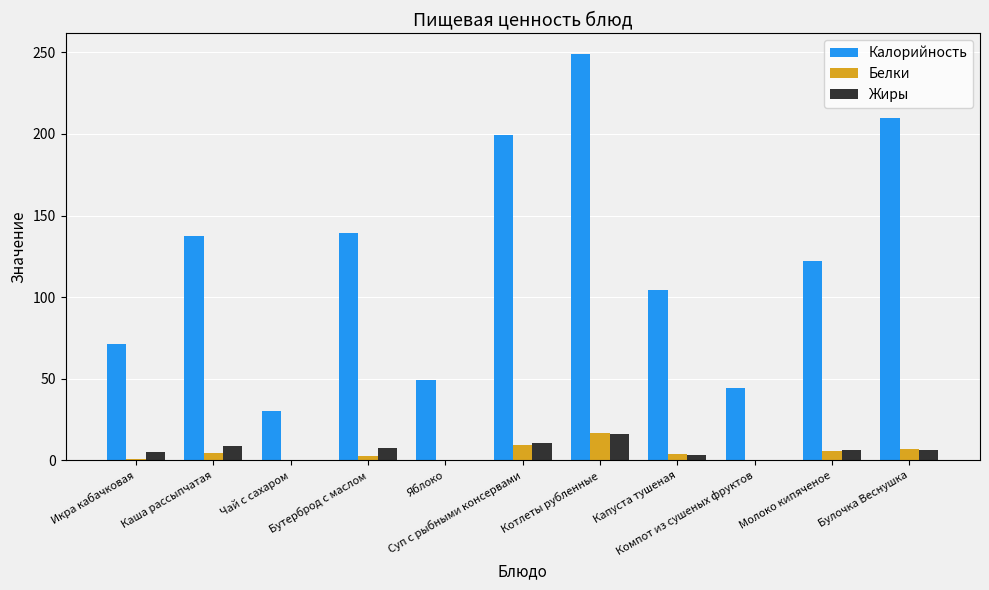

Read the Калорийность value at Икра кабачковая.

71.4